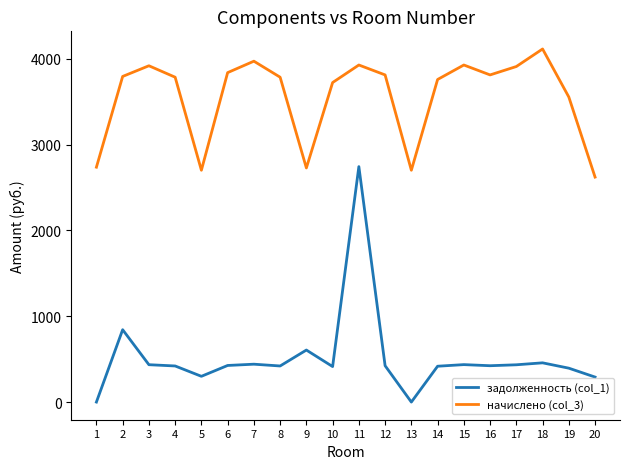

Which series has the largest total across all categories?

начислено (col_3)